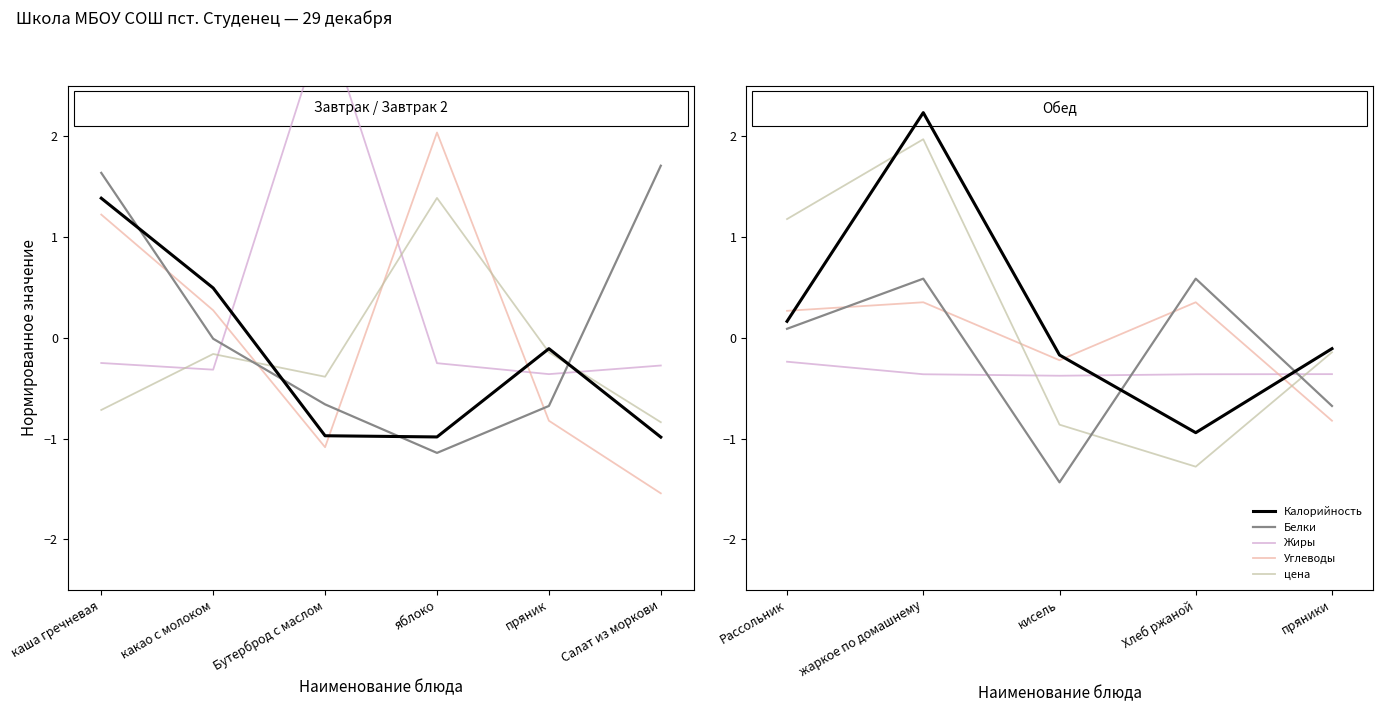

What are all the series names shown in the legend?

Калорийность, Белки, Жиры, Углеводы, цена